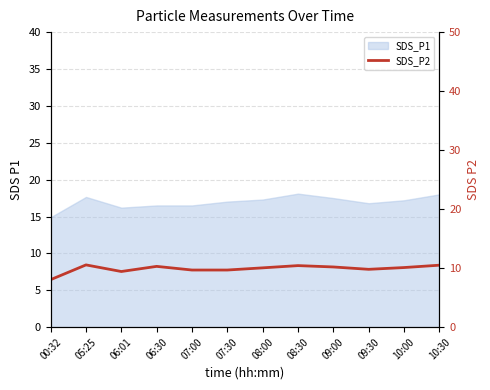

Reading left to right, transcribe all the data shown in this chart.

8.1	10.6	9.4	10.3	9.7	9.7	10.1	10.4	10.2	9.8	10.1	10.5